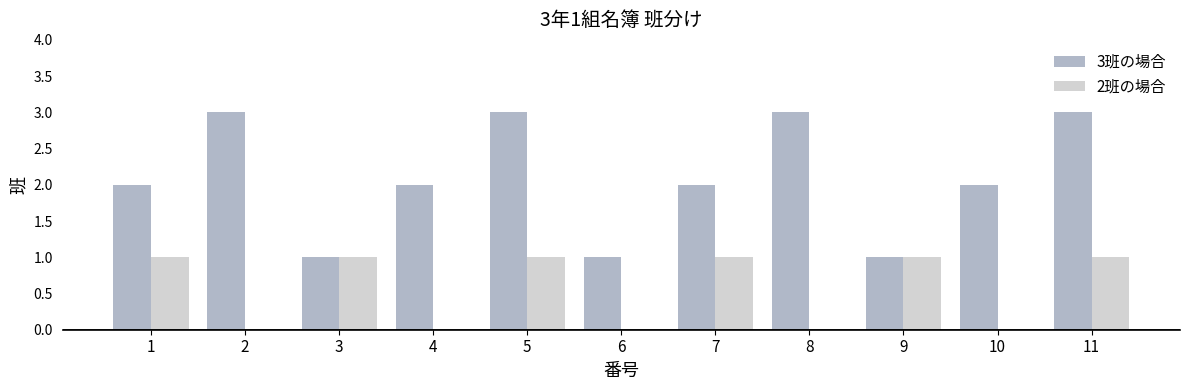

What is the total value across all series at 8?

3